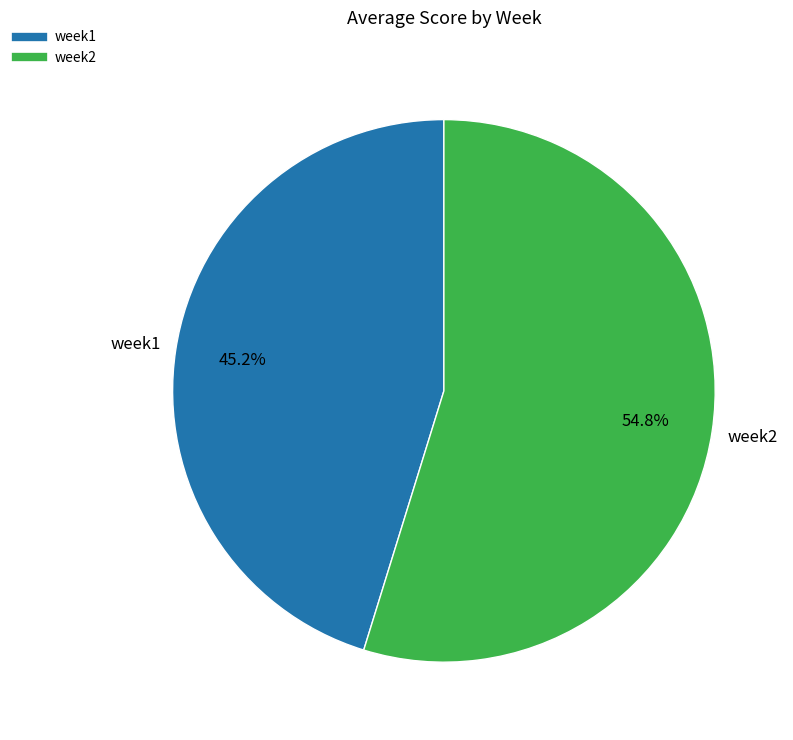

Which category has the smallest portion of the pie?

week1